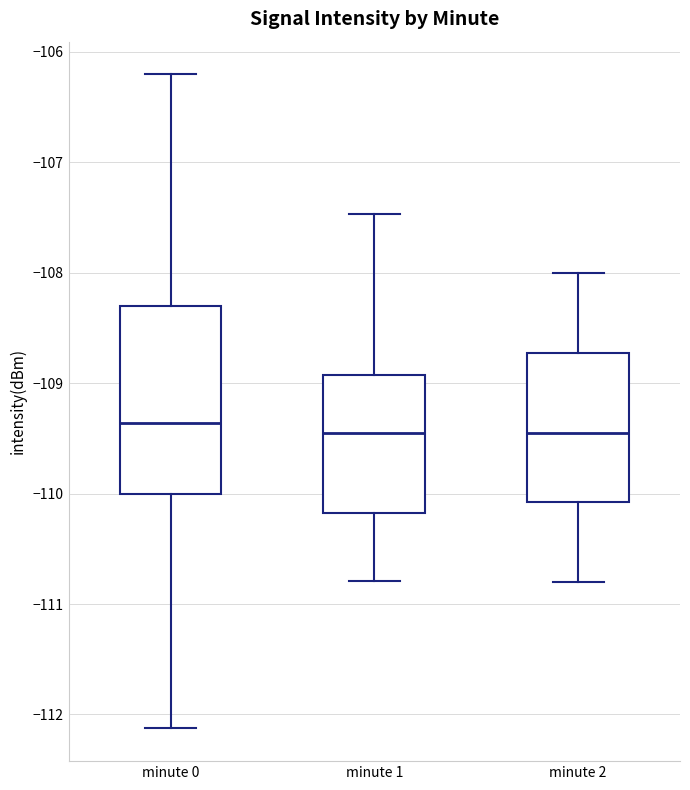

Reading left to right, read every box against the y-axis: the position of its median line, the range the box covers, and the ends of its whiskers. The values are not printed on the chart, so give them approximately, as read against the axis.

minute 0: median -109.4, box -110.0 to -108.3, whiskers -112.1 to -106.2
minute 1: median -109.4, box -110.2 to -108.9, whiskers -110.8 to -107.5
minute 2: median -109.4, box -110.1 to -108.7, whiskers -110.8 to -108.0